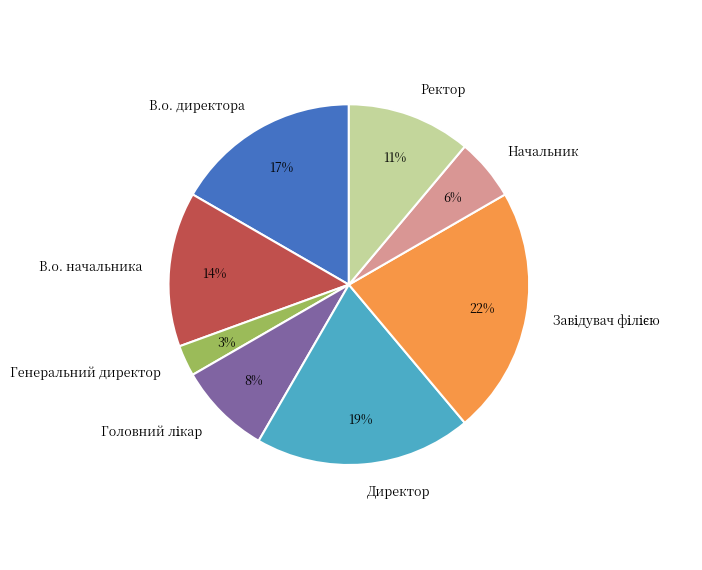

To the nearest percent, what is the difference between the largest and smallest slice percentages?

19%